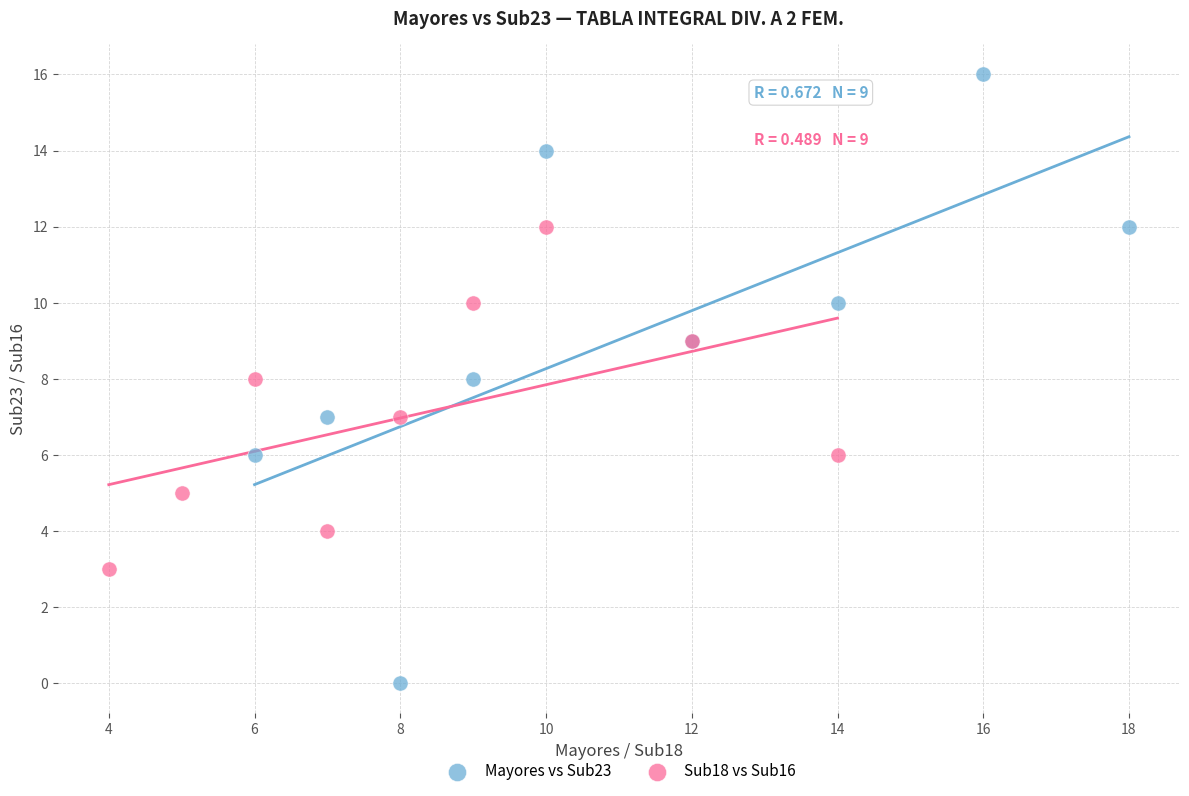

Which series contains the lowest Y value?

Mayores vs Sub23